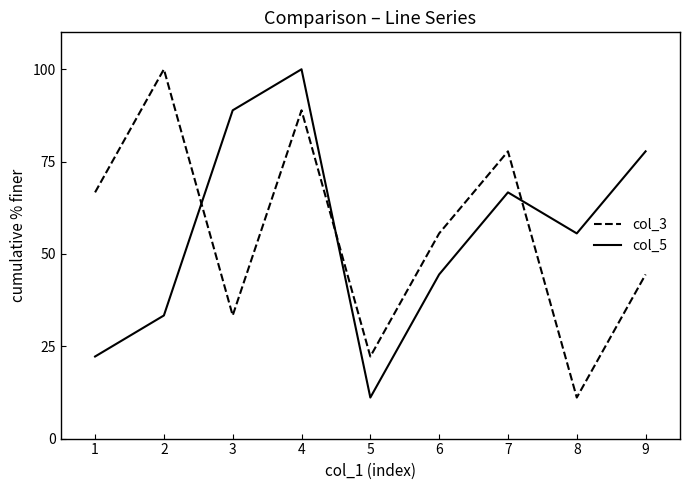

List the labels in order of col_3 value, largest first.

2, 4, 7, 1, 6, 9, 3, 5, 8